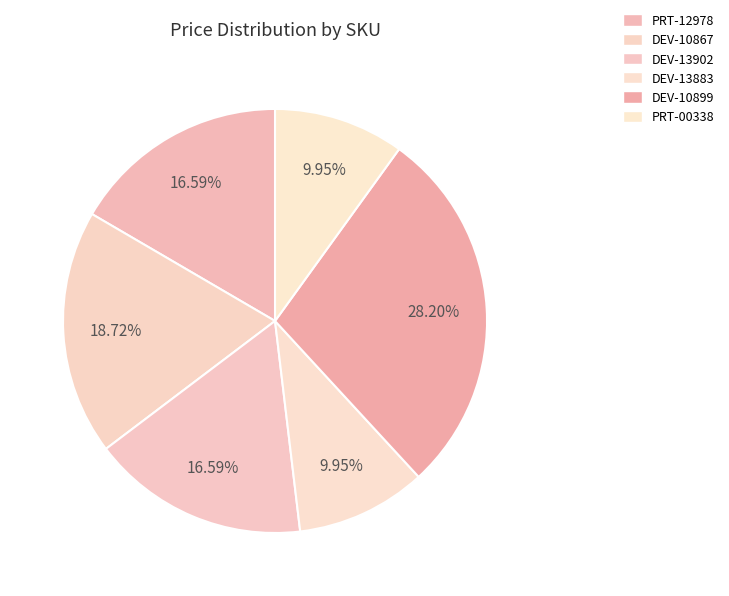

What is the total percentage of PRT-12978 and DEV-10867?

35.3%